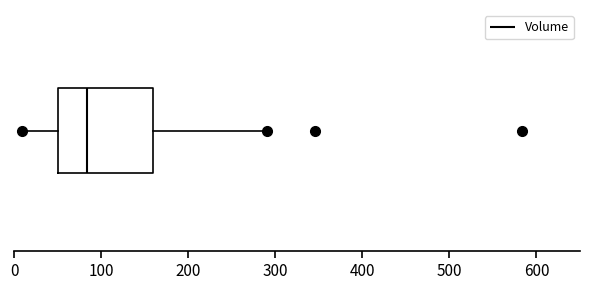

Transcribe this box plot: give where the median line is, the range the box spans, and where the two whiskers end, as read against the x-axis. The values are not printed on the chart, so give them approximately, as read against the axis.

median 80, box 50 to 160, whiskers 10 to 290